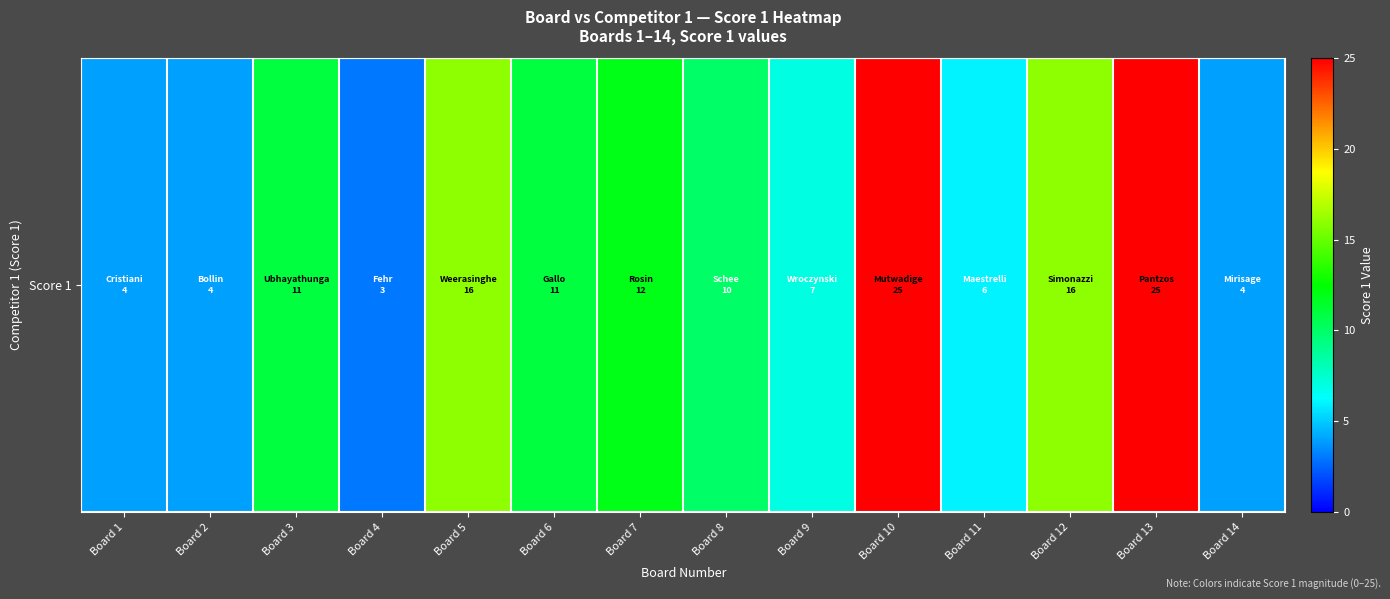

How many series are shown in this chart?

1